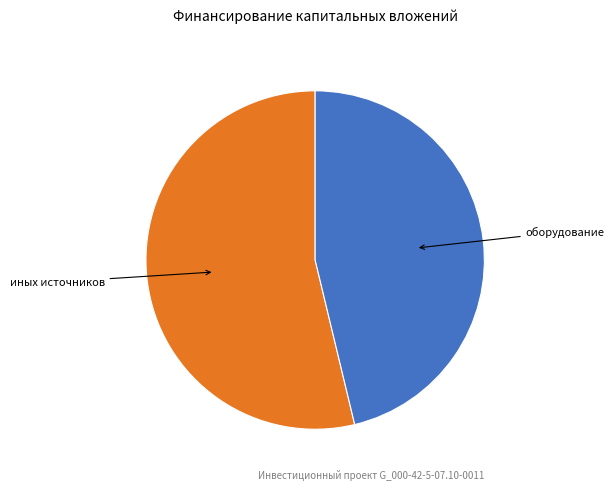

Is there a majority slice in this chart?

Yes